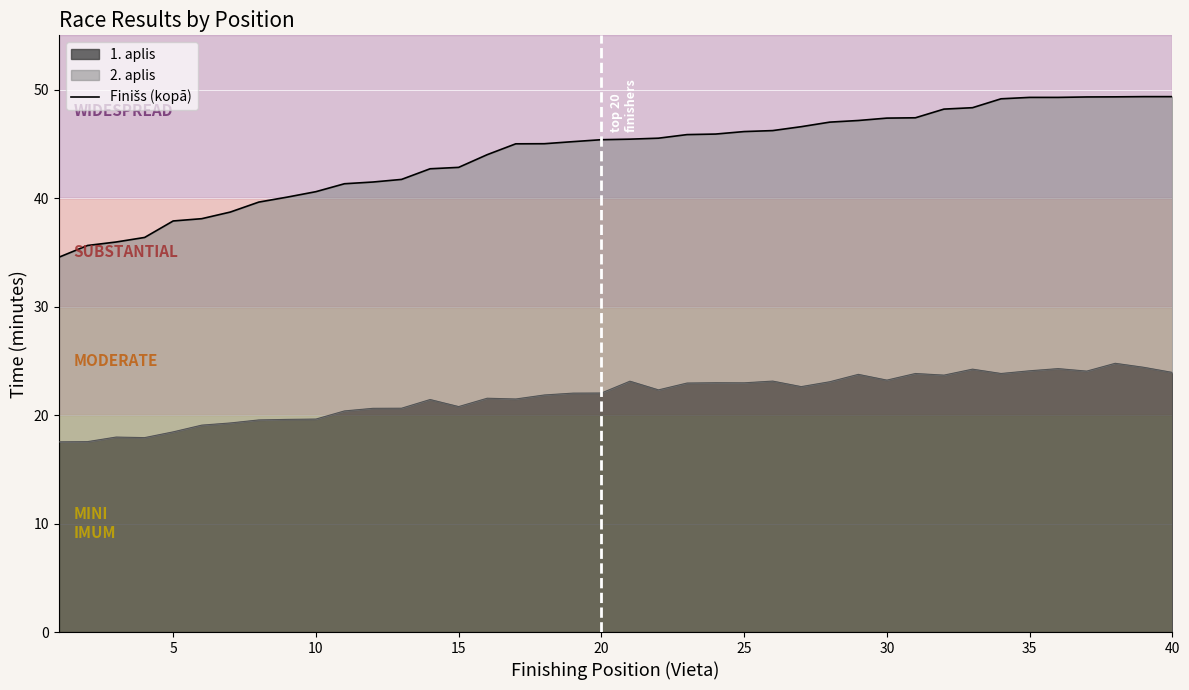

How many lines are shown in the chart?

1